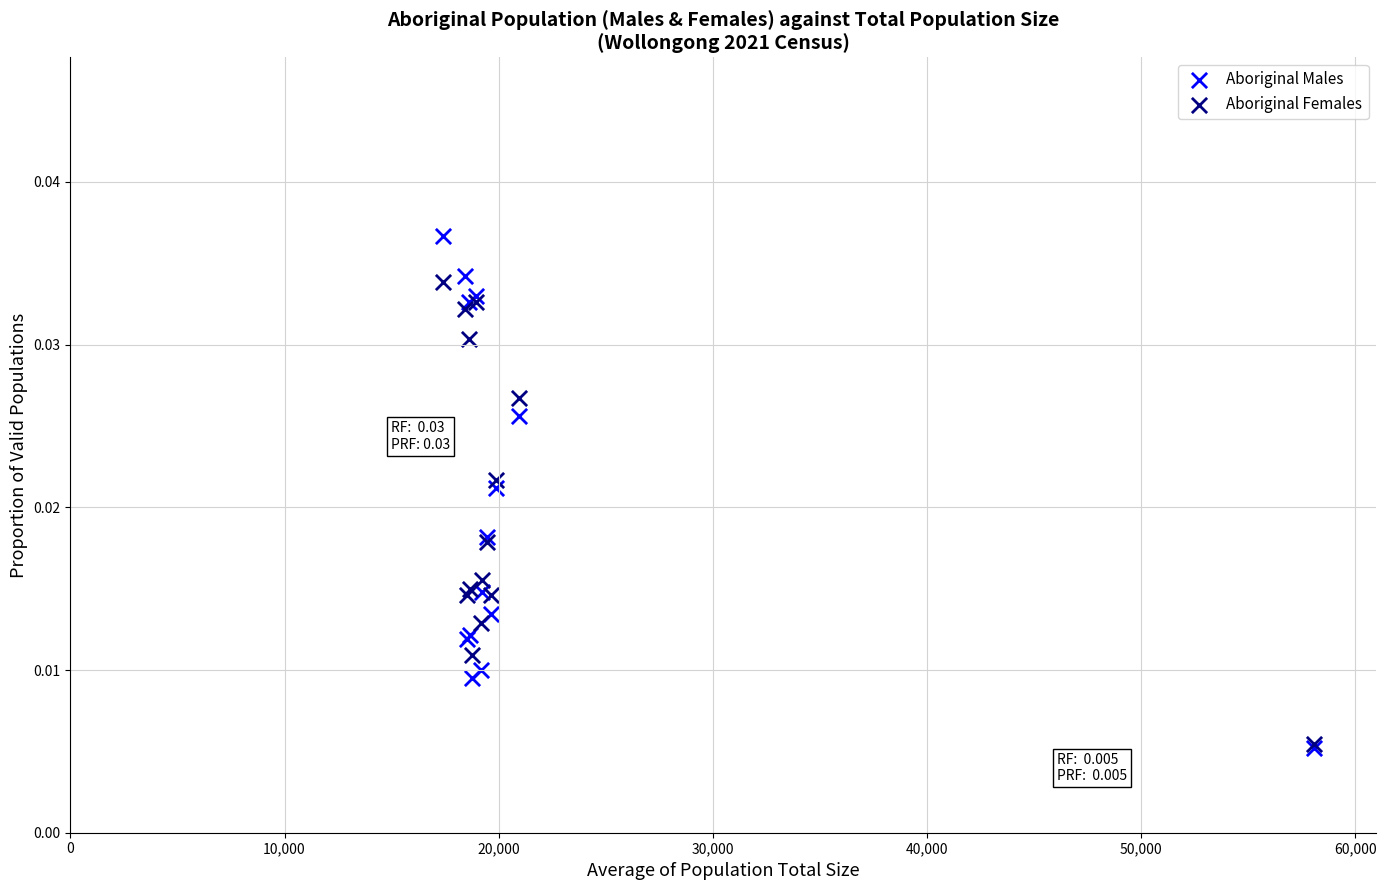

Which series has the largest Y range (max minus min)?

Aboriginal Males